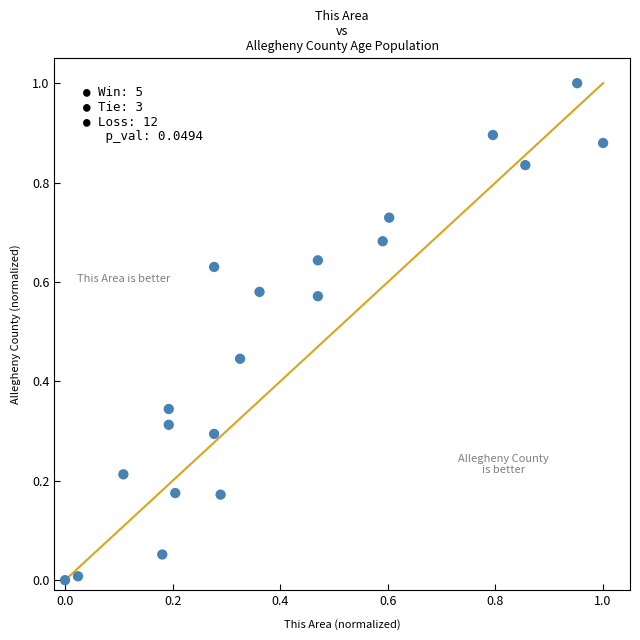

What is the range of Y values (max minus min)?

1.0